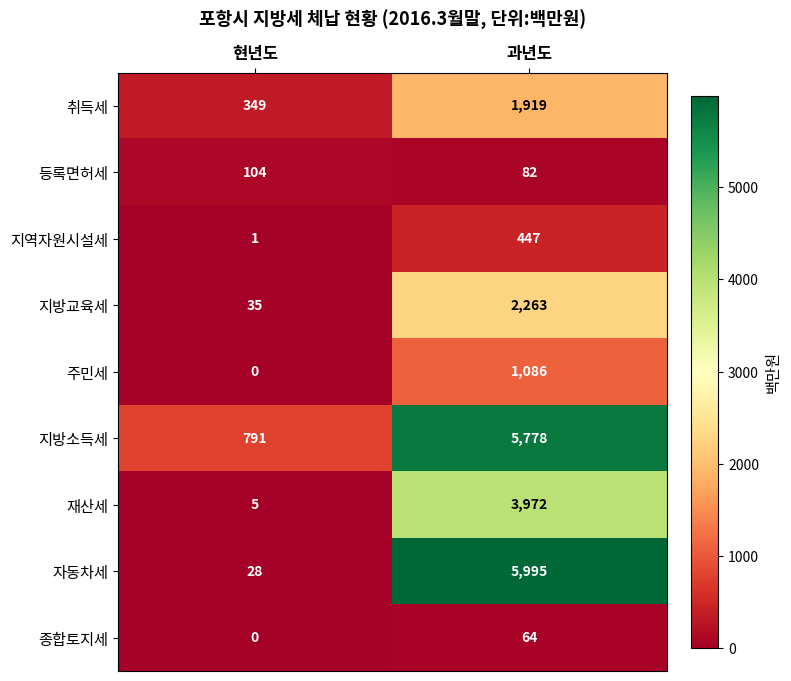

Read the 자동차세 value at 과년도.

5995